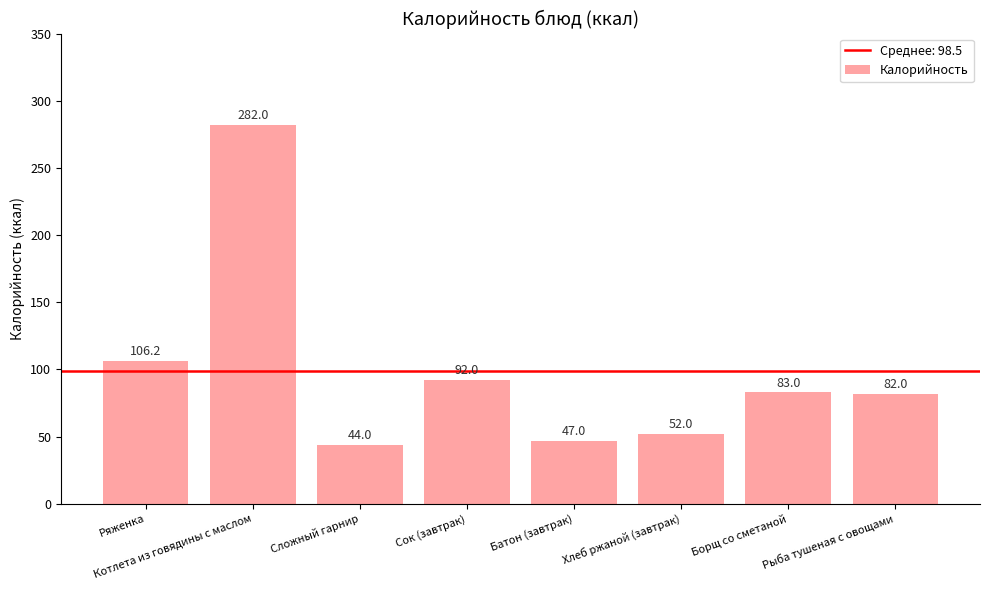

Rank the categories by value from highest to lowest.

Котлета из говядины с маслом, Ряженка, Сок (завтрак), Борщ со сметаной, Рыба тушеная с овощами, Хлеб ржаной (завтрак), Батон (завтрак), Сложный гарнир